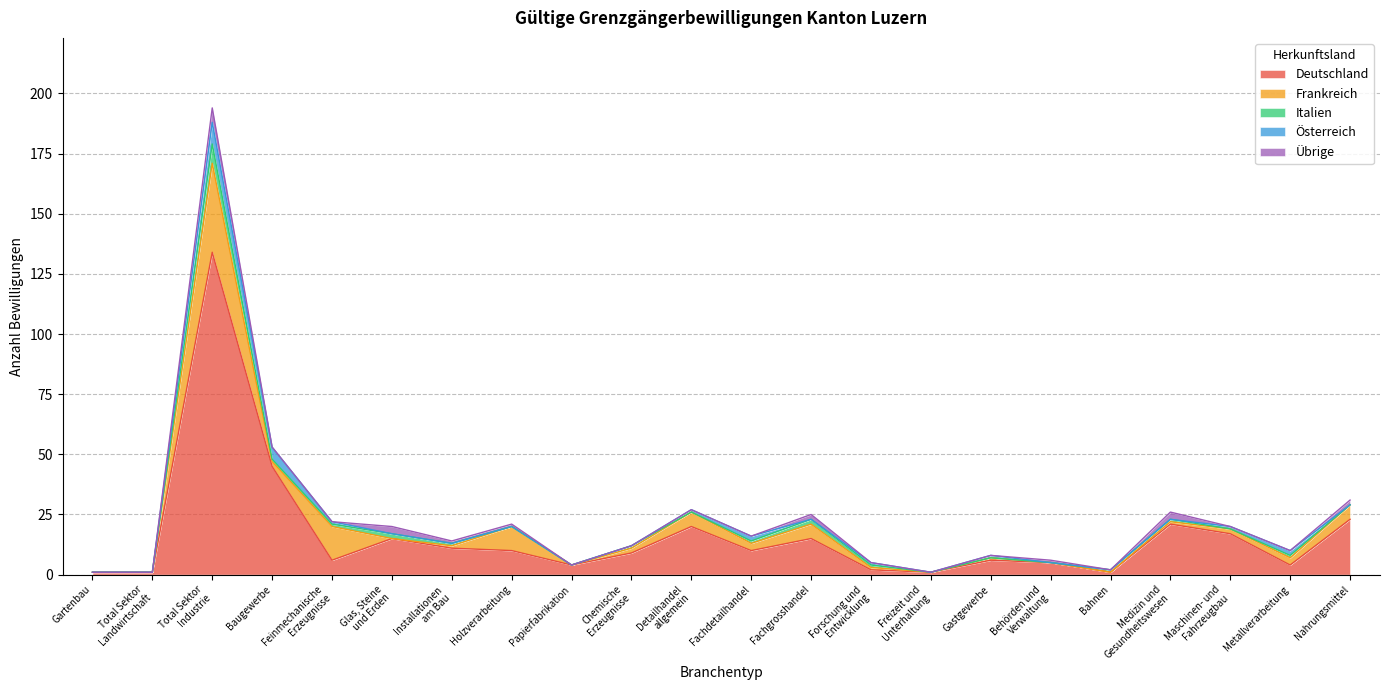

What position from the left is Baugewerbe?

4